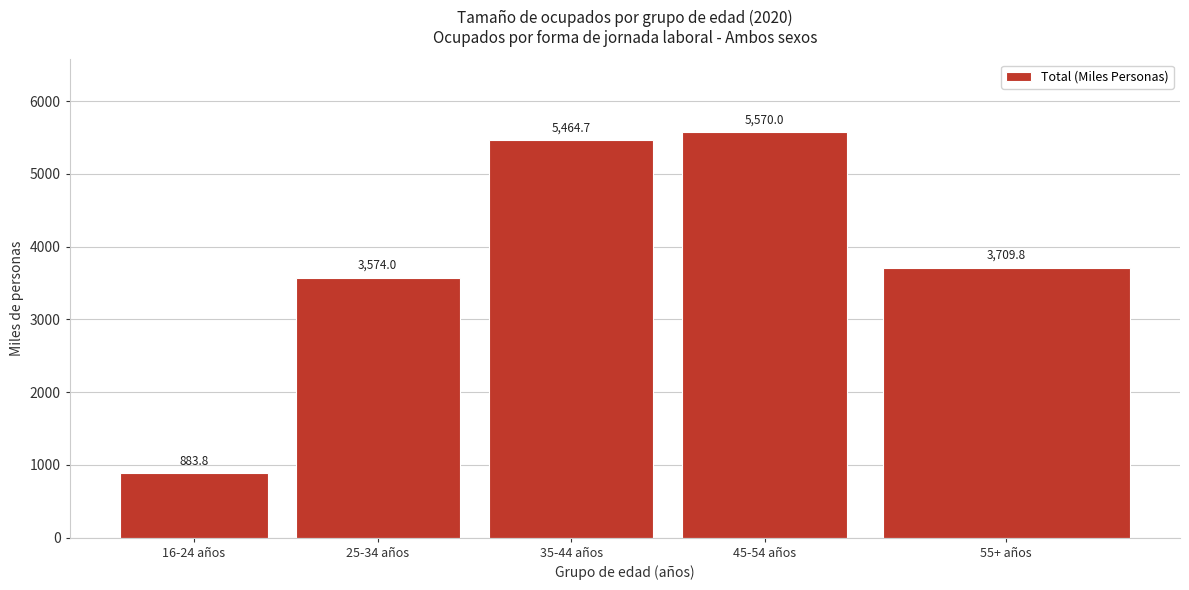

Reading left to right, extract all data points from this chart.

883.8	3574.0	5464.7	5570.0	3709.8